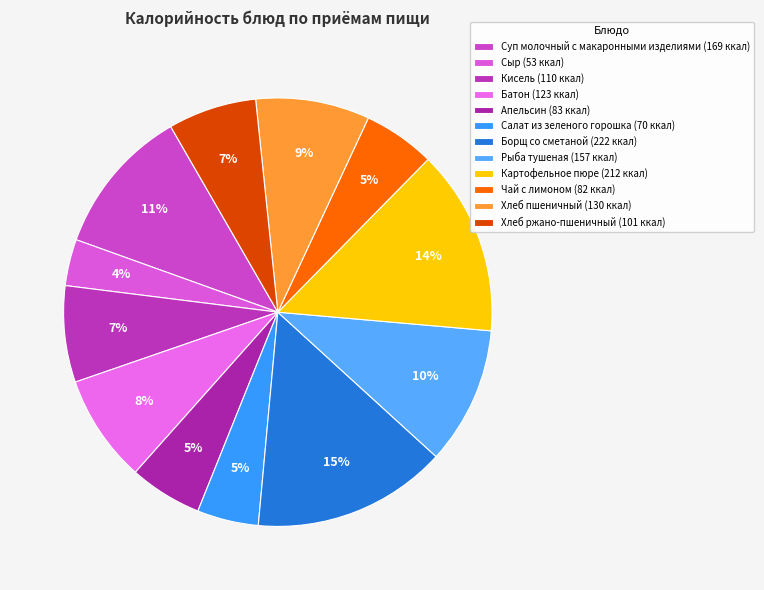

Does any single category account for the majority?

No